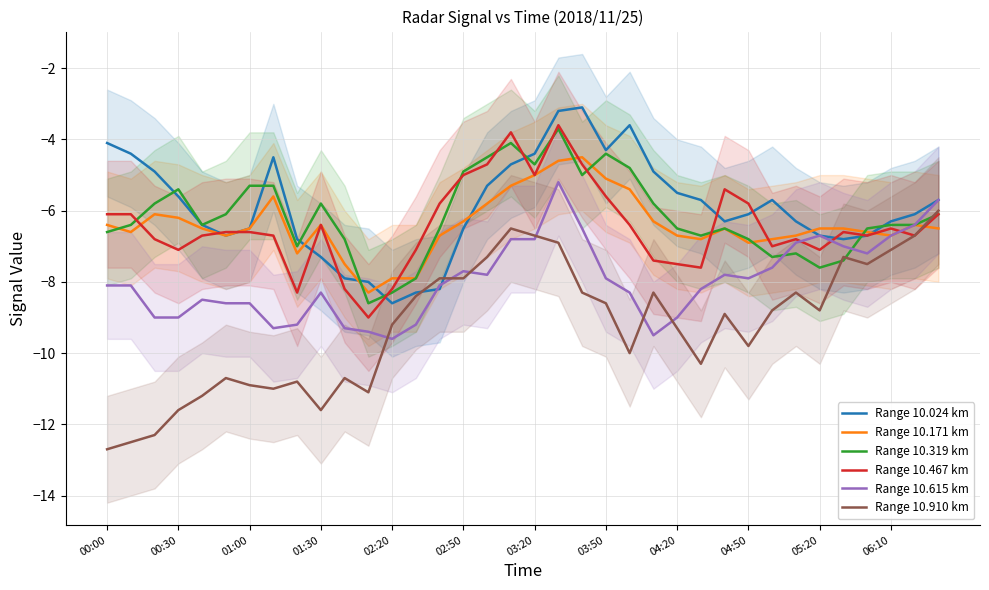

At which category does the chart reach its peak across all series?

20